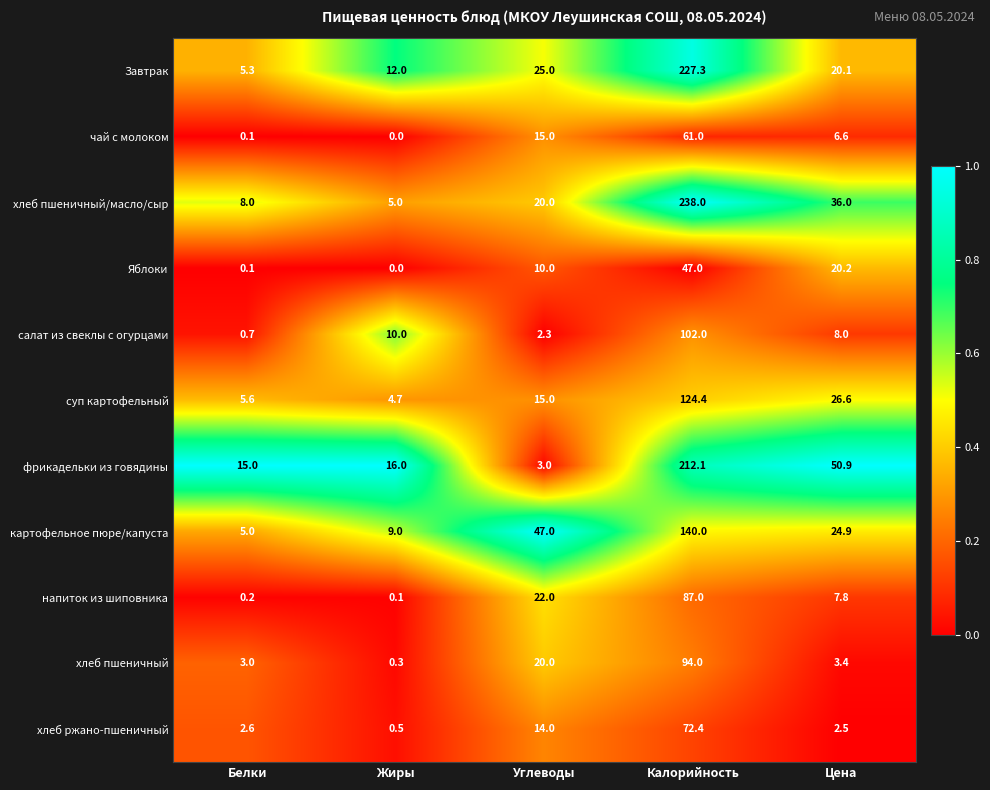

Rank the series by their maximum value, from lowest to highest.

Яблоки, чай с молоком, хлеб ржано-пшеничный, напиток из шиповника, хлеб пшеничный, салат из свеклы с огурцами, суп картофельный, картофельное пюре/капуста, фрикадельки из говядины, Завтрак, хлеб пшеничный/масло/сыр